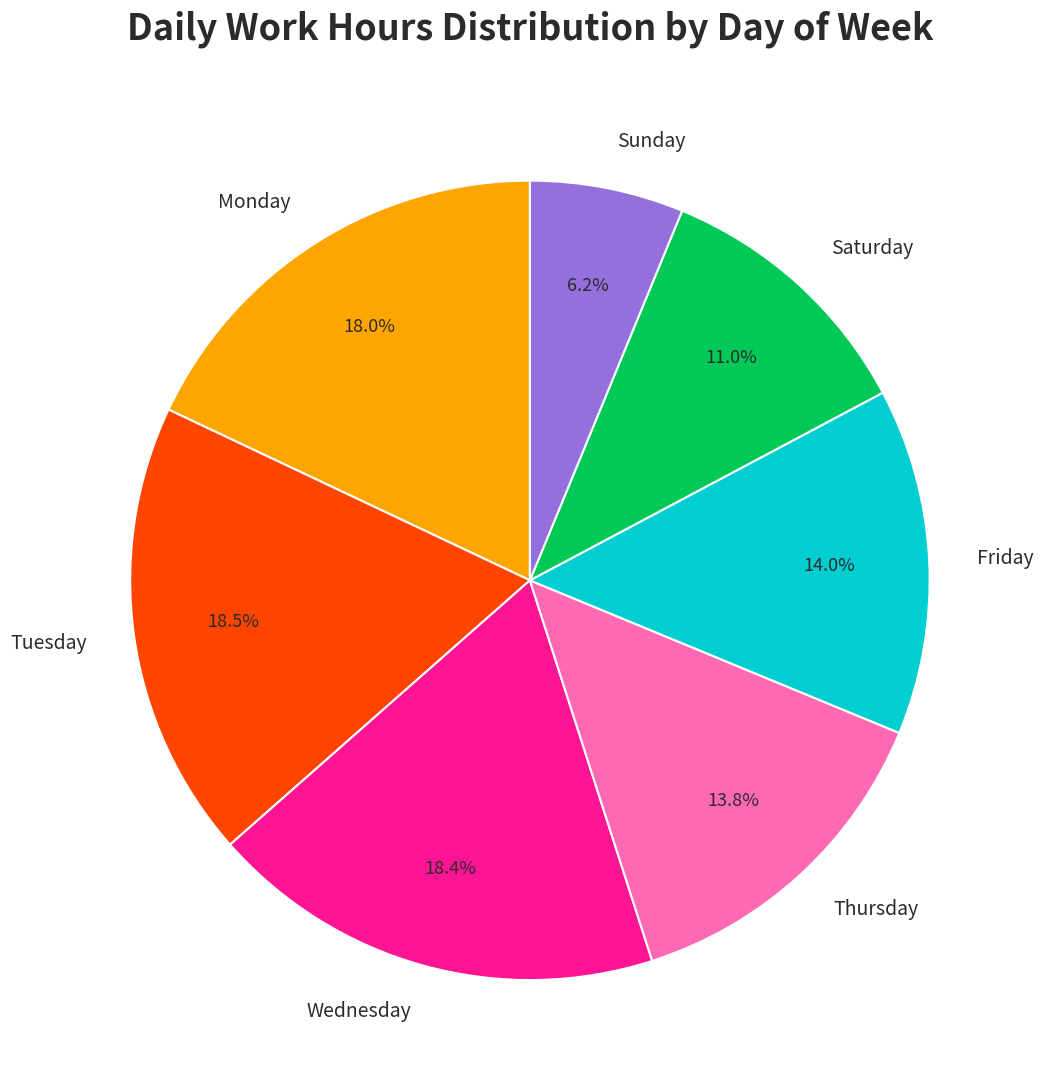

What is the smallest slice in the pie chart?

Sunday